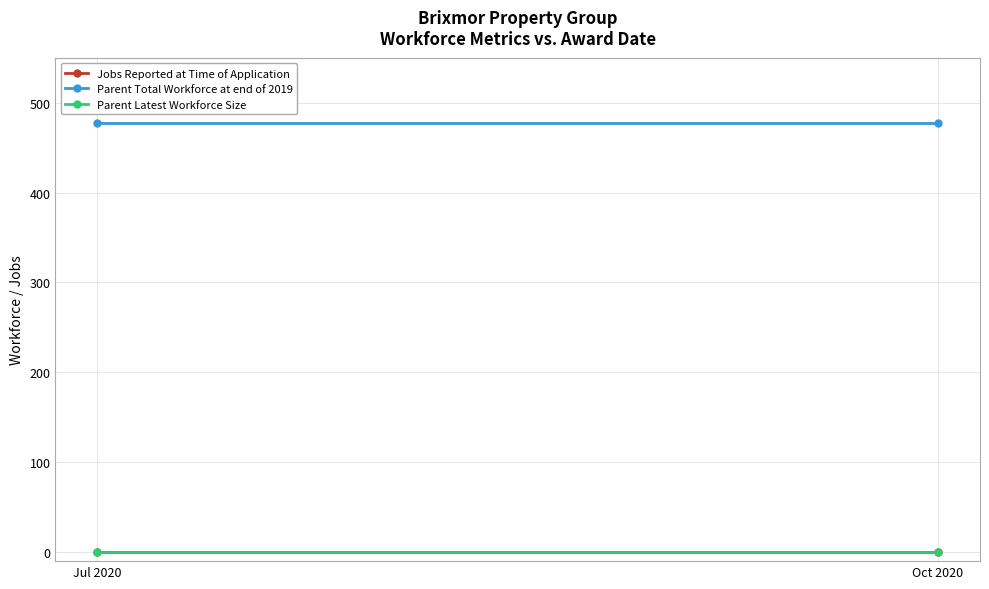

How many distinct data groups are displayed?

3